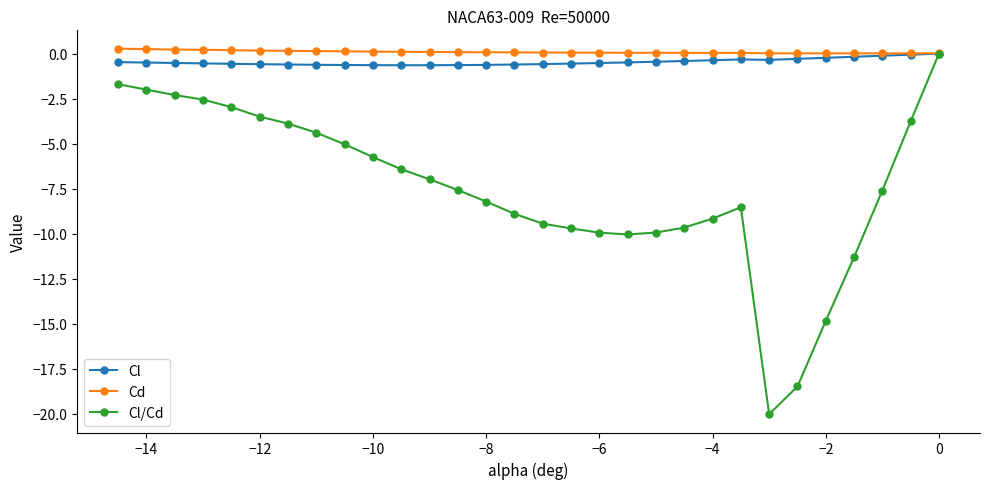

At how many categories does at least one series exceed -18?

30